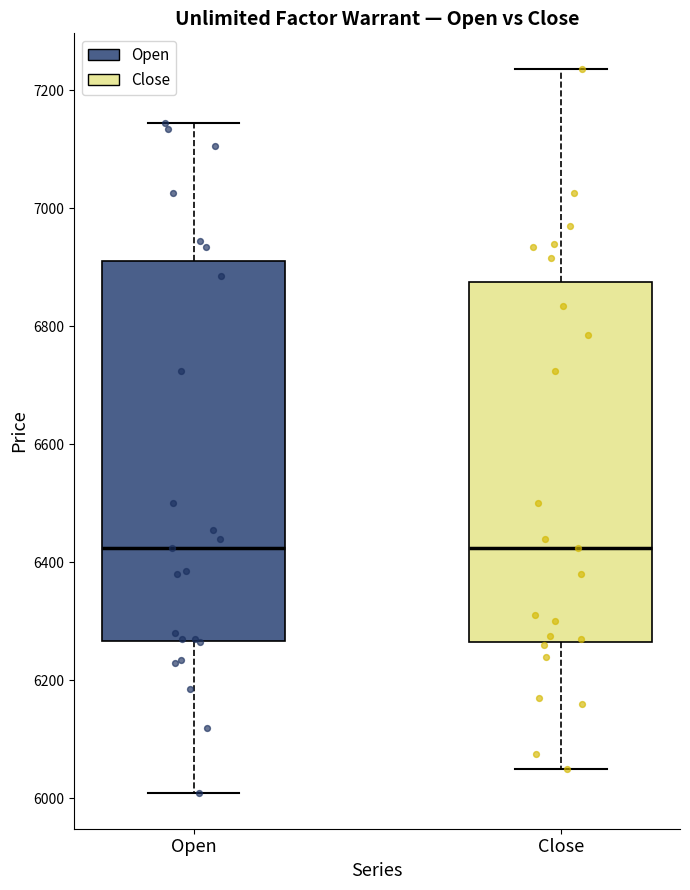

Comparing the boxes themselves (not the whiskers), which one is the tallest?

Open